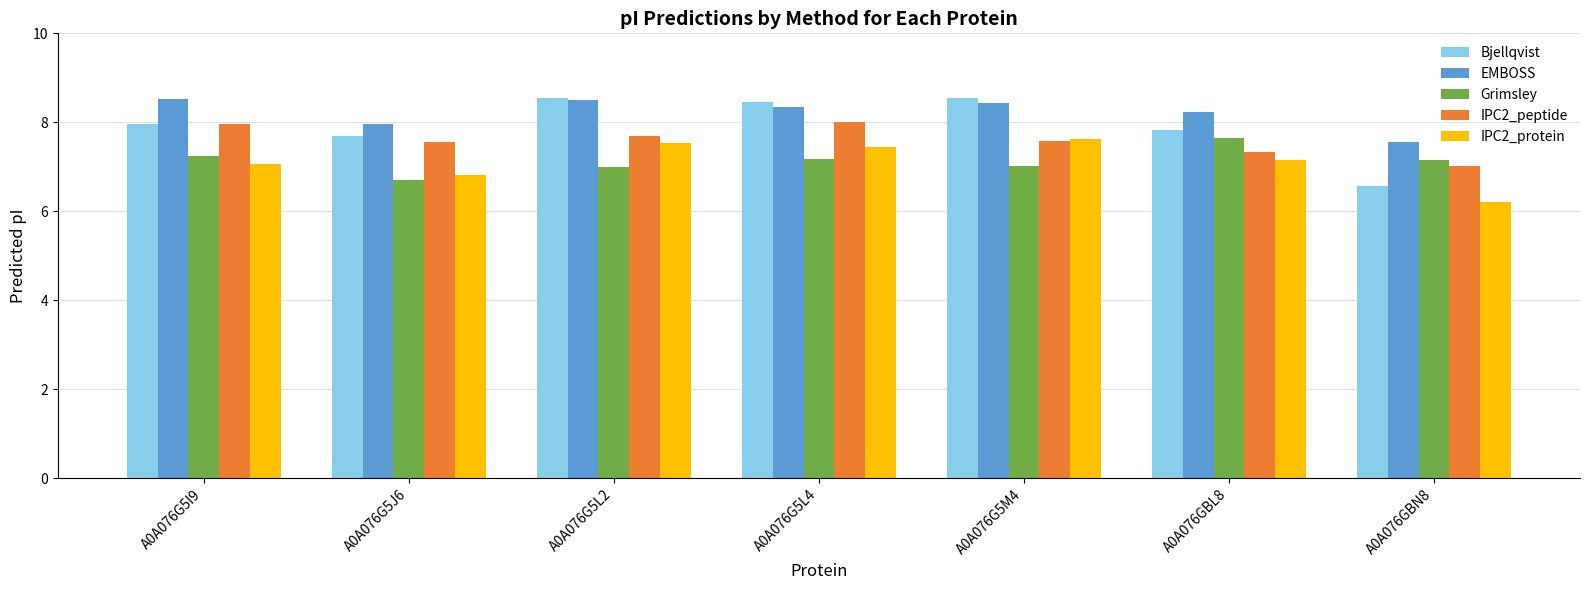

How many data points in EMBOSS are less than 8?

2